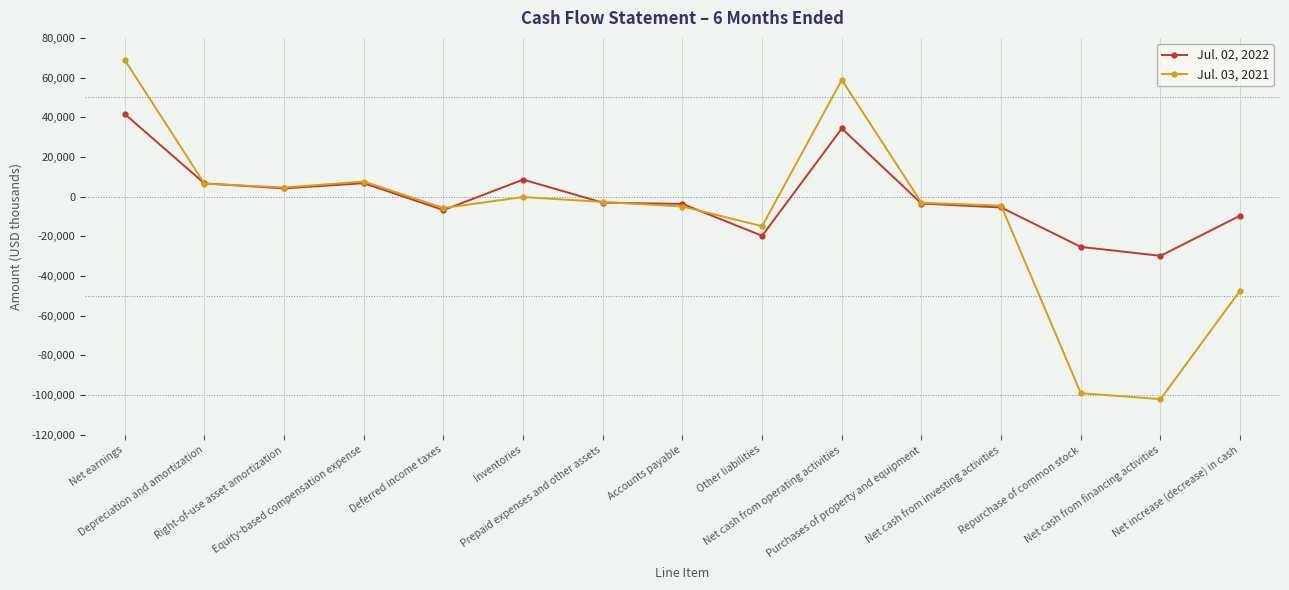

Does the chart have visible grid lines?

No